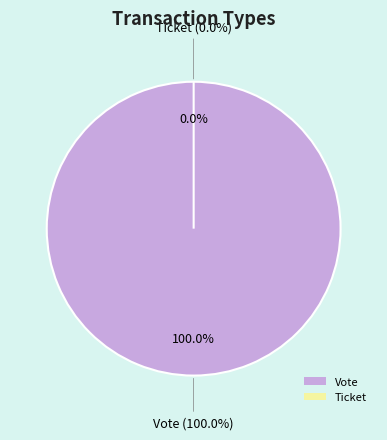

How many slices are in this pie chart?

2